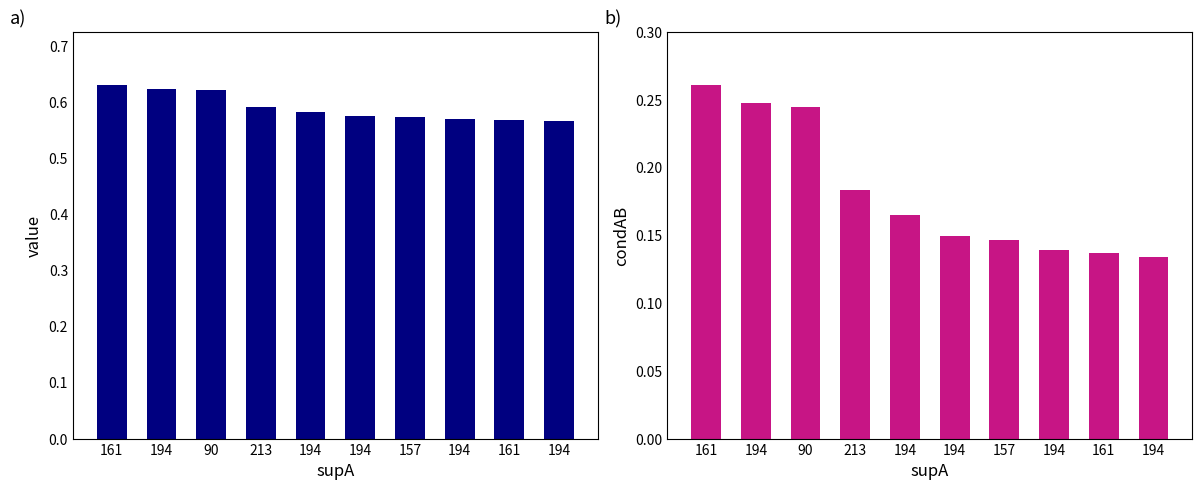

How many categories are shown in the chart?

10